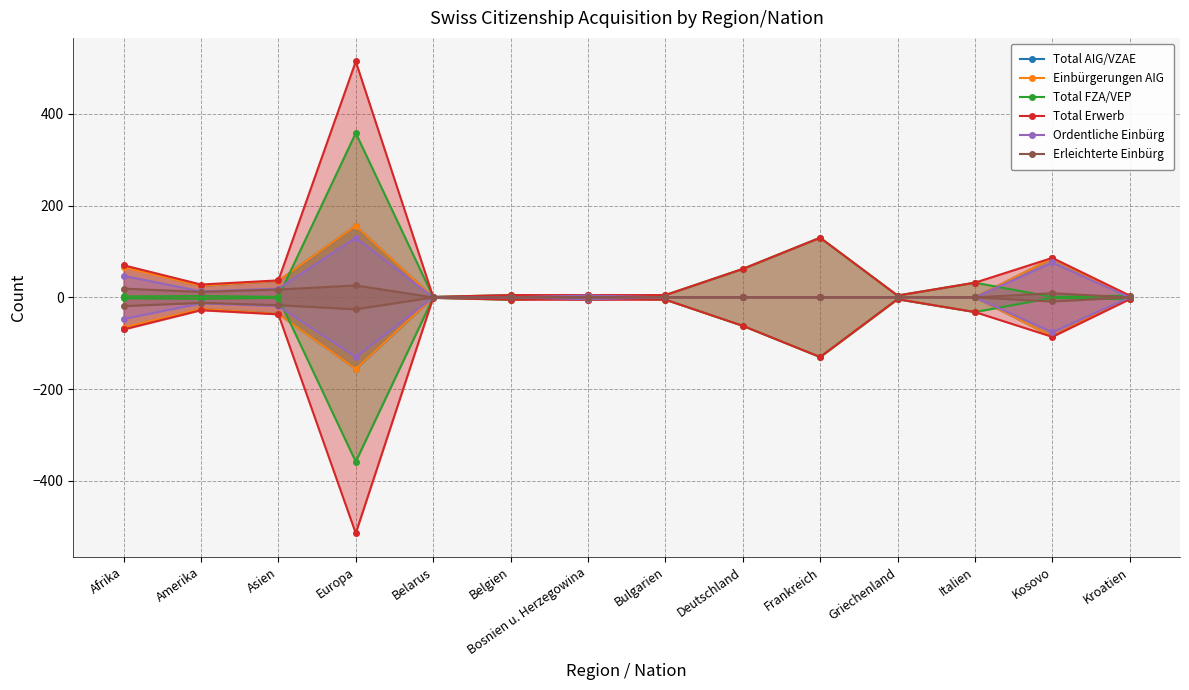

Reading right to left, transcribe all the data shown in this chart.

Total AIG/VZAE: 0	85	0	0	0	0	0	5	0	0	156	36	25	68
Einbürgerungen AIG: 0	85	0	0	0	0	0	5	0	0	156	36	25	66
Total FZA/VEP: 4	1	32	4	130	62	5	0	5	1	358	1	3	2
Total Erwerb: 4	86	32	4	130	62	5	5	5	1	514	37	28	70
Ordentliche Einbürg: 0	76	0	0	0	0	0	4	0	0	130	19	13	47
Erleichterte Einbürg: 0	9	0	0	0	0	0	1	0	0	26	17	12	19